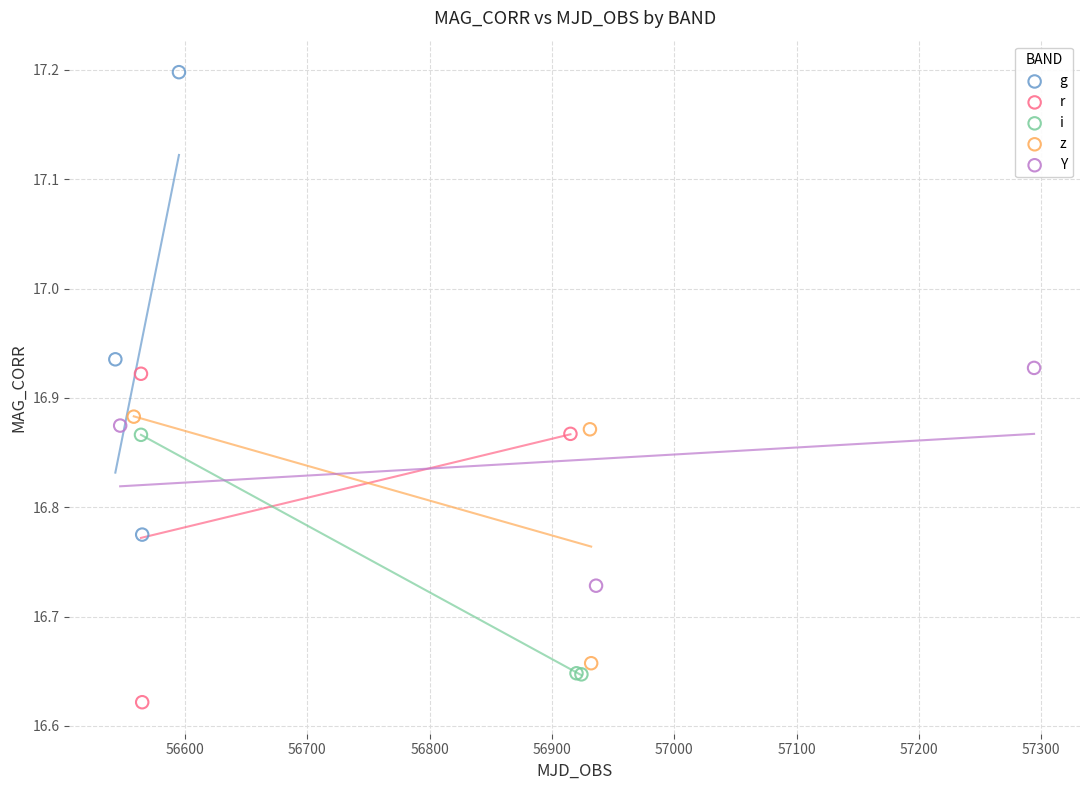

Which series reaches the maximum Y coordinate?

g